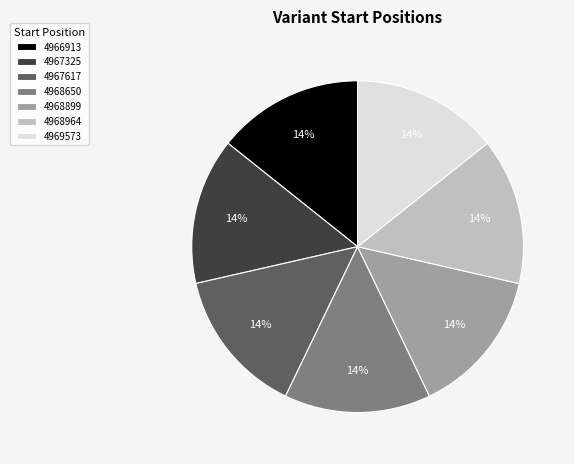

Does any single category account for the majority?

No